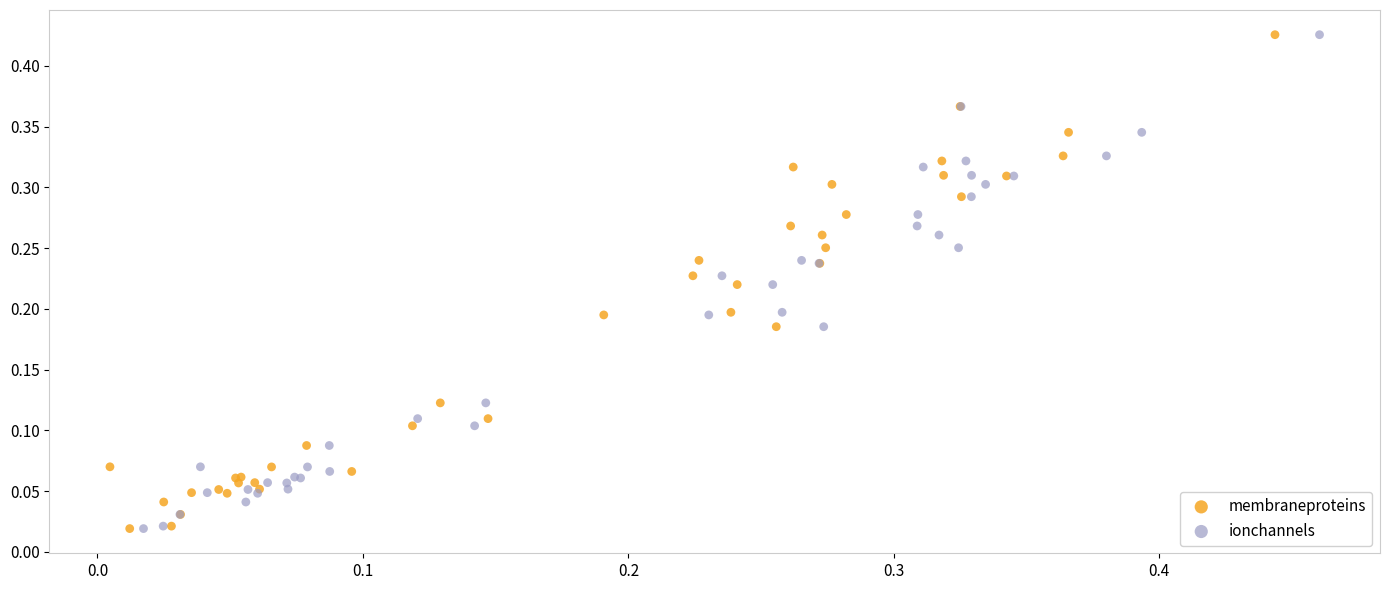

What are all the series names shown in the legend?

membraneproteins, ionchannels